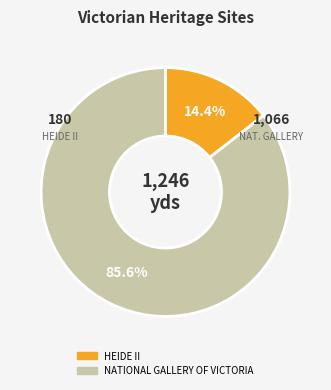

How many segments does this pie chart have?

2